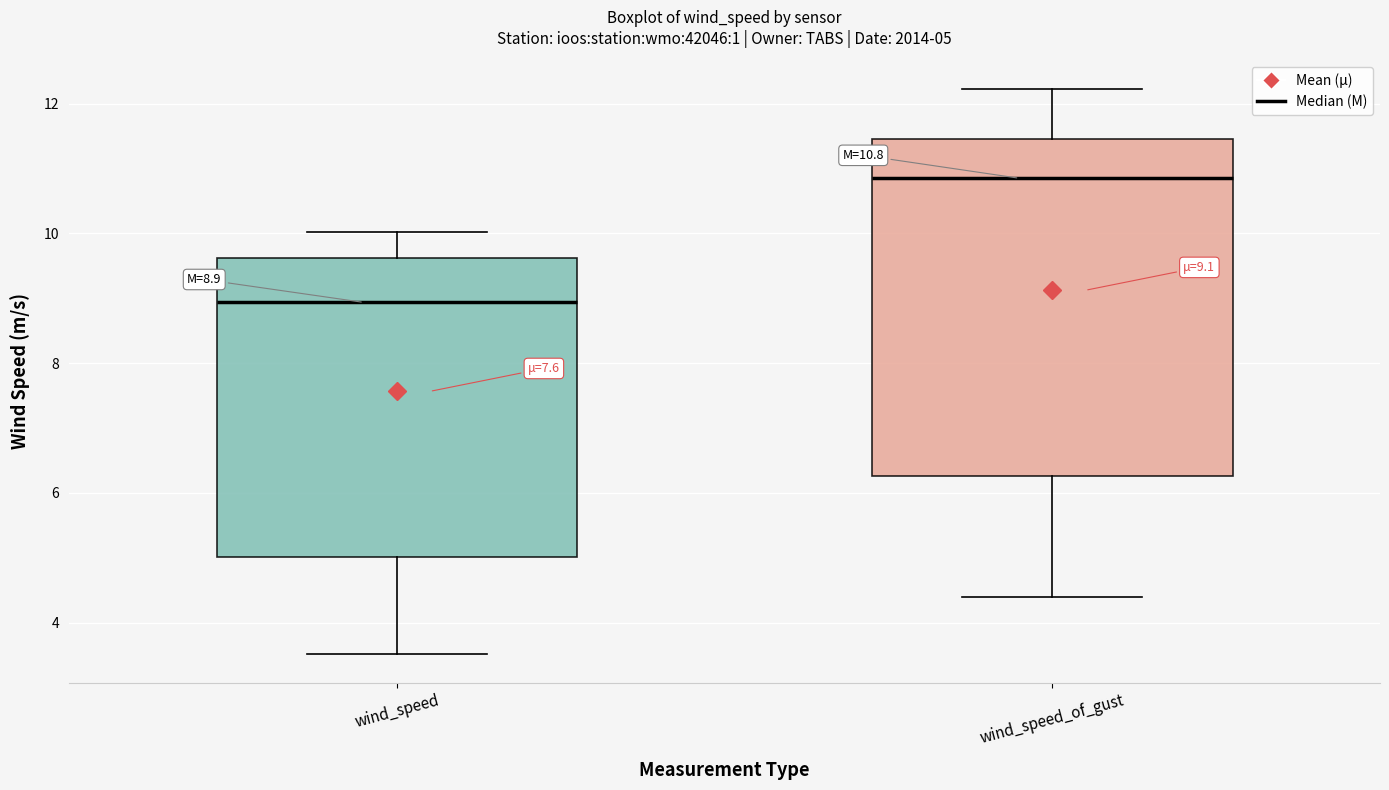

Which box has the highest median line?

wind_speed_of_gust